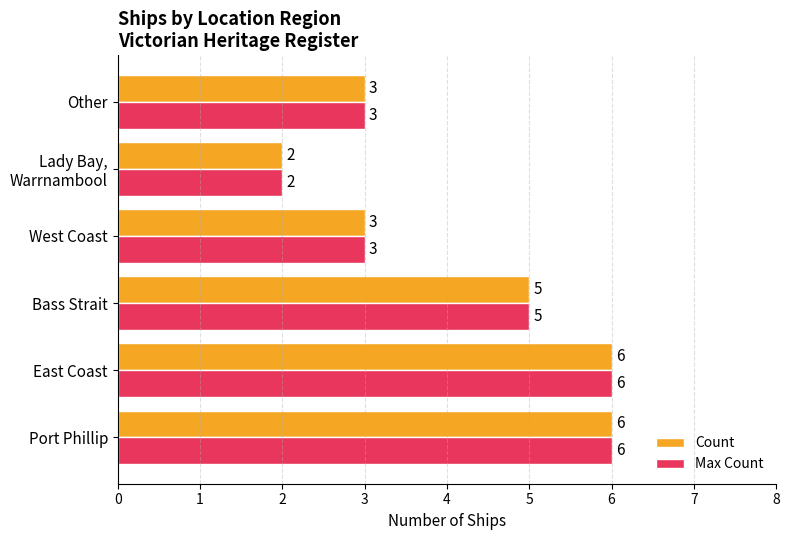

At how many categories does at least one series exceed 4?

3